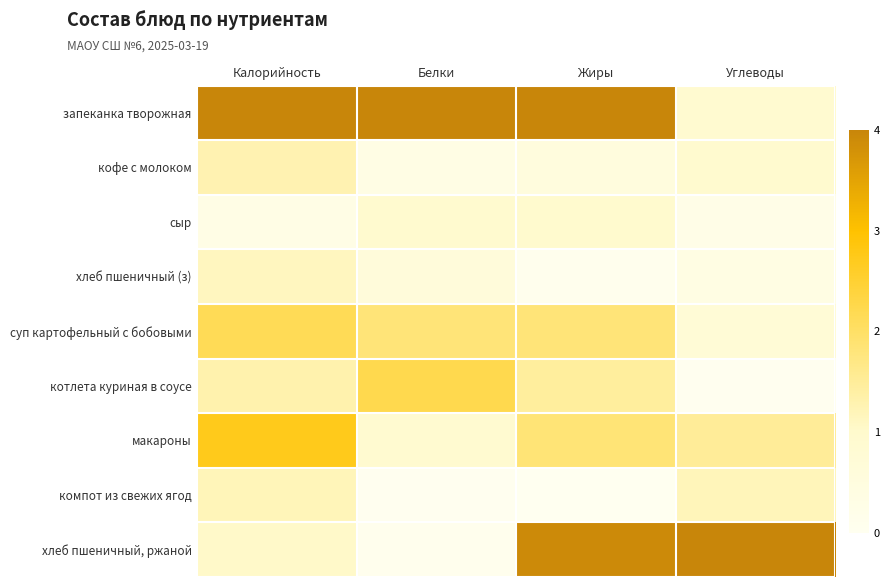

Reading left to right, list all the values displayed in this chart.

запеканка творожная: Калорийность=4.0	Белки=4.0	Жиры=4.0	Углеводы=0.9
кофе с молоком: Калорийность=1.3	Белки=0.3	Жиры=0.5	Углеводы=0.9
сыр: Калорийность=0.3	Белки=0.9	Жиры=1.0	Углеводы=0.2
хлеб пшеничный (з): Калорийность=1.1	Белки=0.6	Жиры=0.1	Углеводы=0.4
суп картофельный с бобовыми: Калорийность=2.1	Белки=1.8	Жиры=1.8	Углеводы=0.7
котлета куриная в соусе: Калорийность=1.3	Белки=2.2	Жиры=1.5	Углеводы=0.0
макароны: Калорийность=2.7	Белки=0.9	Жиры=1.8	Углеводы=1.5
компот из свежих ягод: Калорийность=1.2	Белки=0.0	Жиры=0.0	Углеводы=1.2
хлеб пшеничный, ржаной: Калорийность=1.0	Белки=0.1	Жиры=3.9	Углеводы=4.0